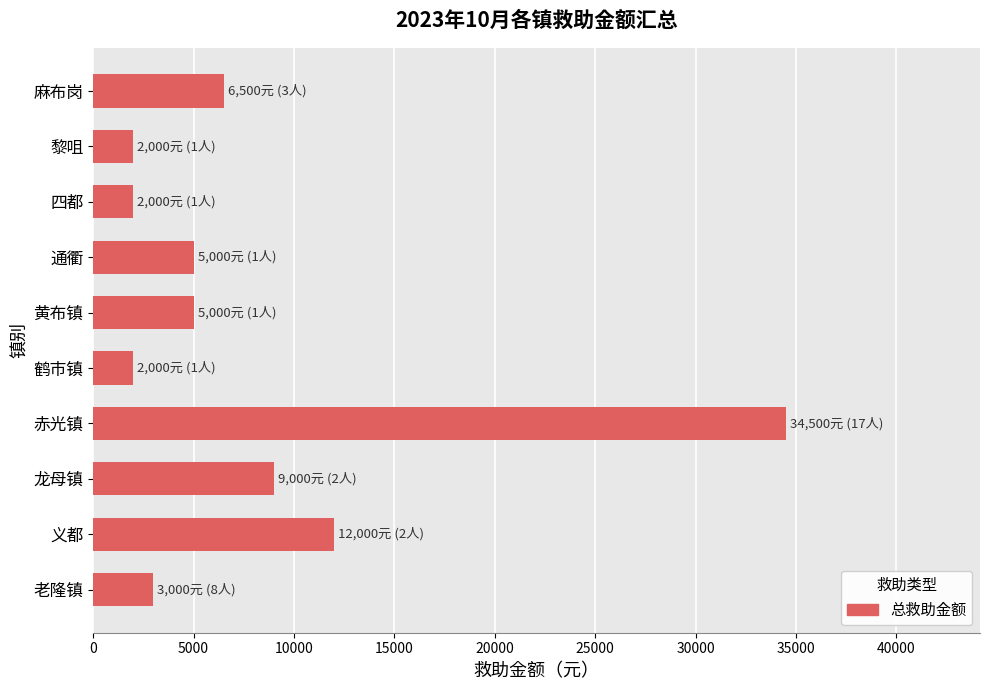

The chart shows a value of 9000 at 龙母镇. True or false?

True